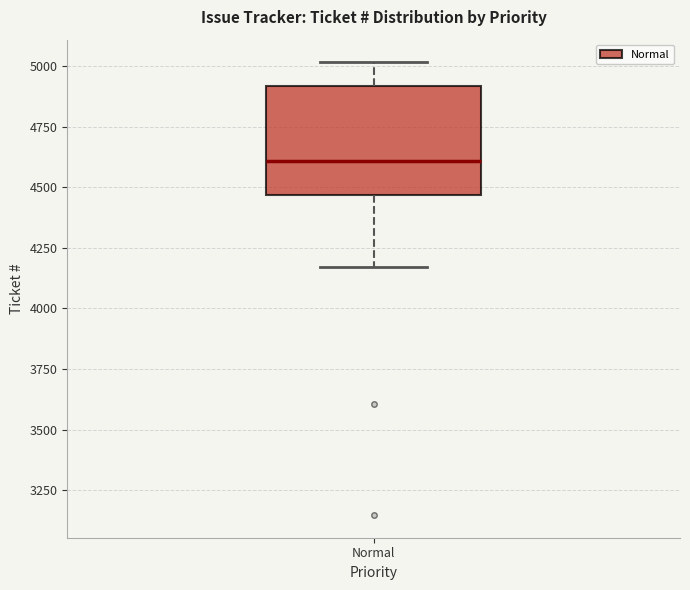

Read this box plot against the y-axis: the position of the median line, the range covered by the box, and the ends of both whiskers. The values are not printed on the chart, so give them approximately, as read against the axis.

median 4600, box 4450 to 4900, whiskers 4150 to 5000